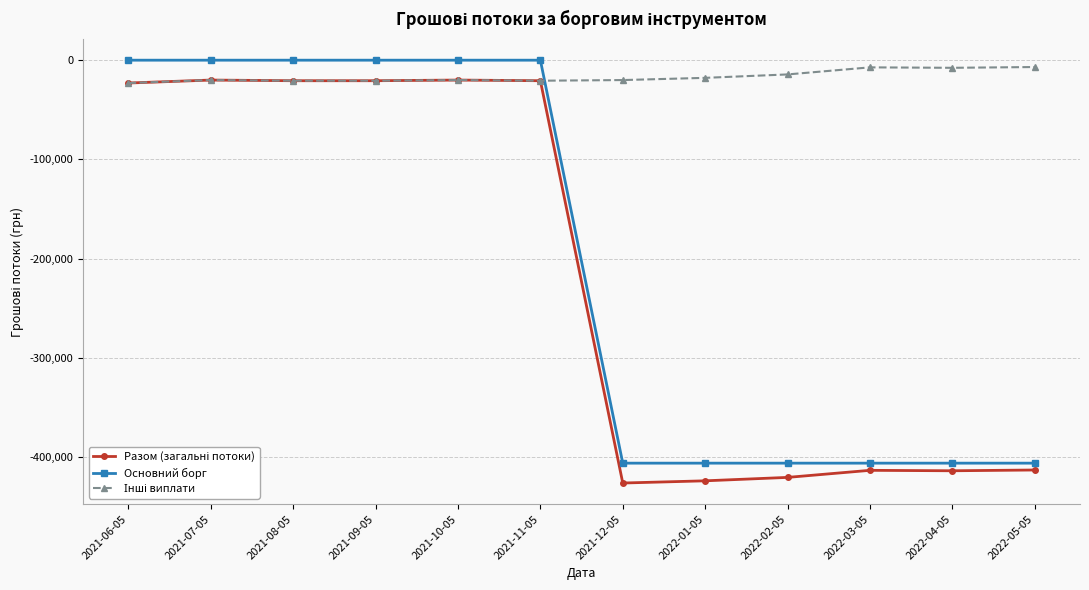

What is the minimum value for Основний борг?

-406166.7